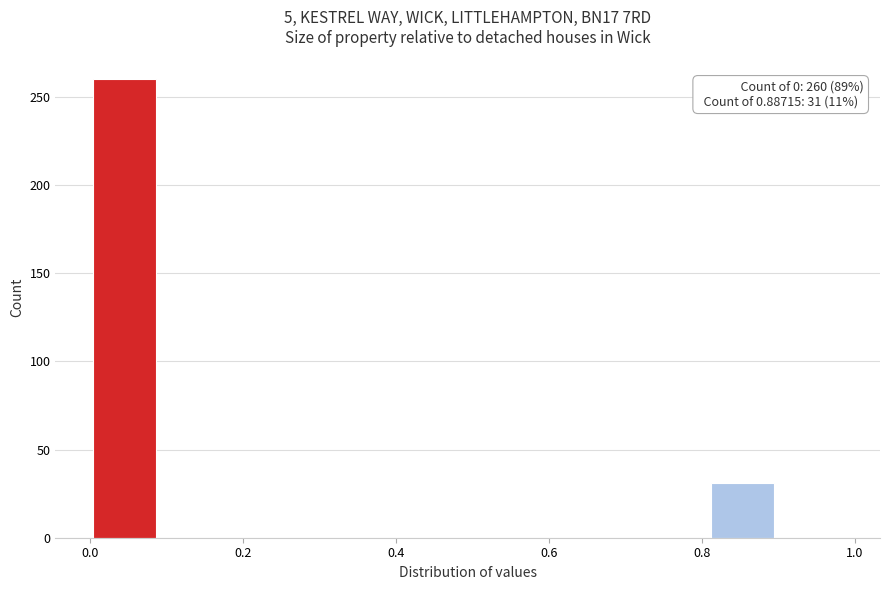

Which range on the x-axis has the tallest bar?

0.00 to 0.08